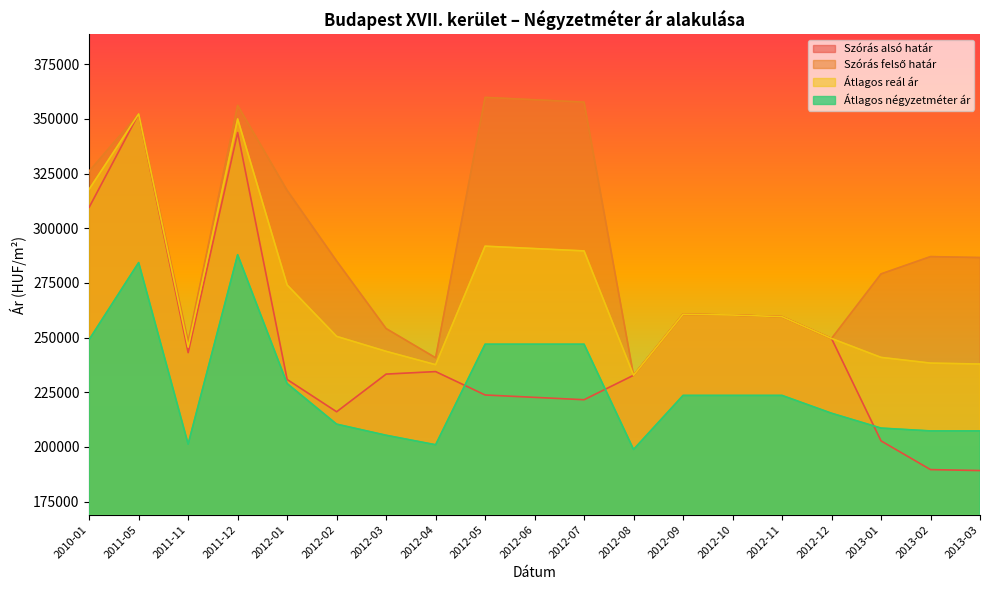

How many interior local valleys does the Szórás alsó határ series have?

3